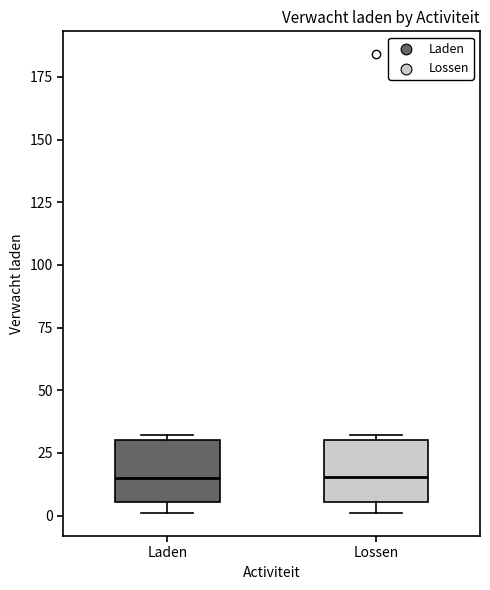

Reading left to right, transcribe this box plot: for each box, give where its median line is, the range the box spans, and where its two whiskers end, as read against the y-axis. The values are not printed on the chart, so give them approximately, as read against the axis.

Laden: median 15, box 5 to 30, whiskers 0 to 30 (just above the box's upper edge)
Lossen: median 15, box 5 to 30, whiskers 0 to 30 (just above the box's upper edge)